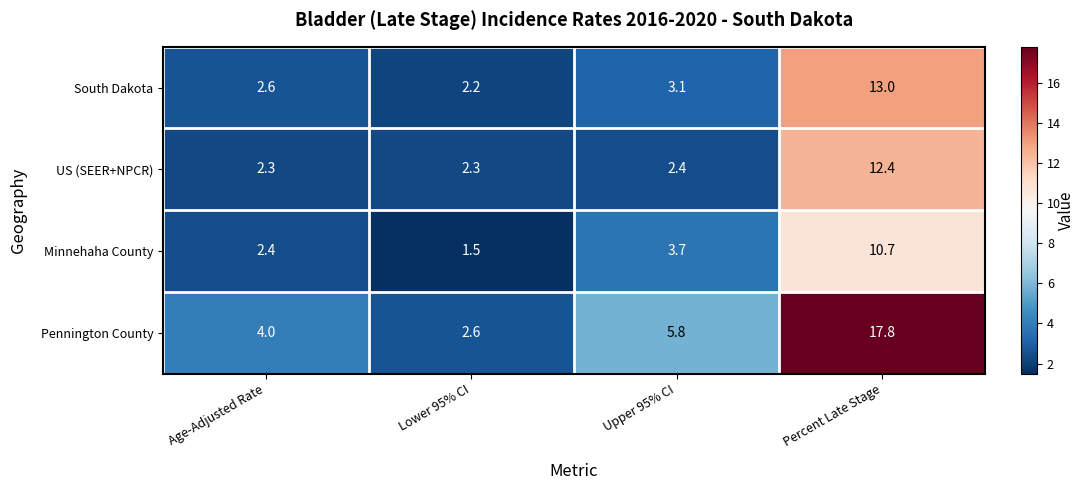

At which label does Pennington County reach its minimum?

Lower 95% CI